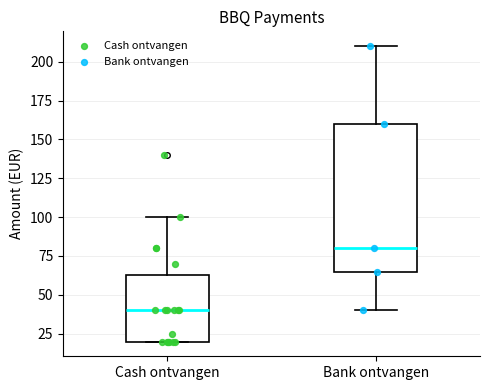

Which box is the tallest, from its lower edge to its upper edge?

Bank ontvangen